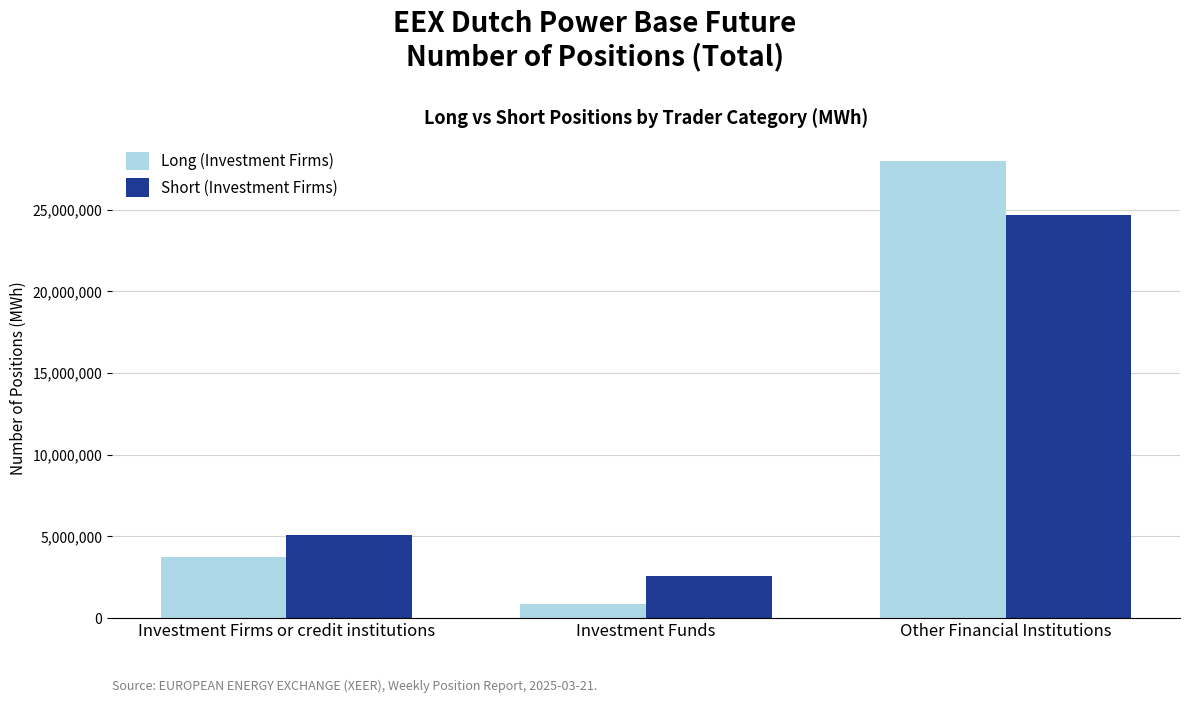

What is the value of the Long (Investment Firms) bar at the 3rd from the left?

27977073